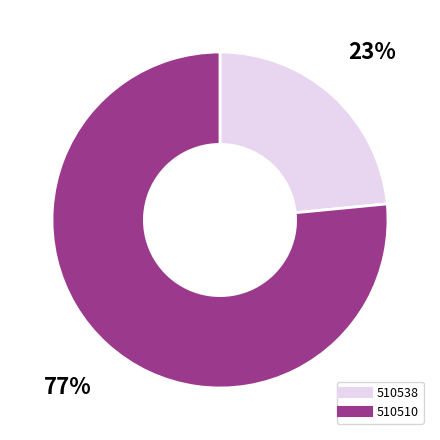

Does 510538 represent more than half of the total?

No